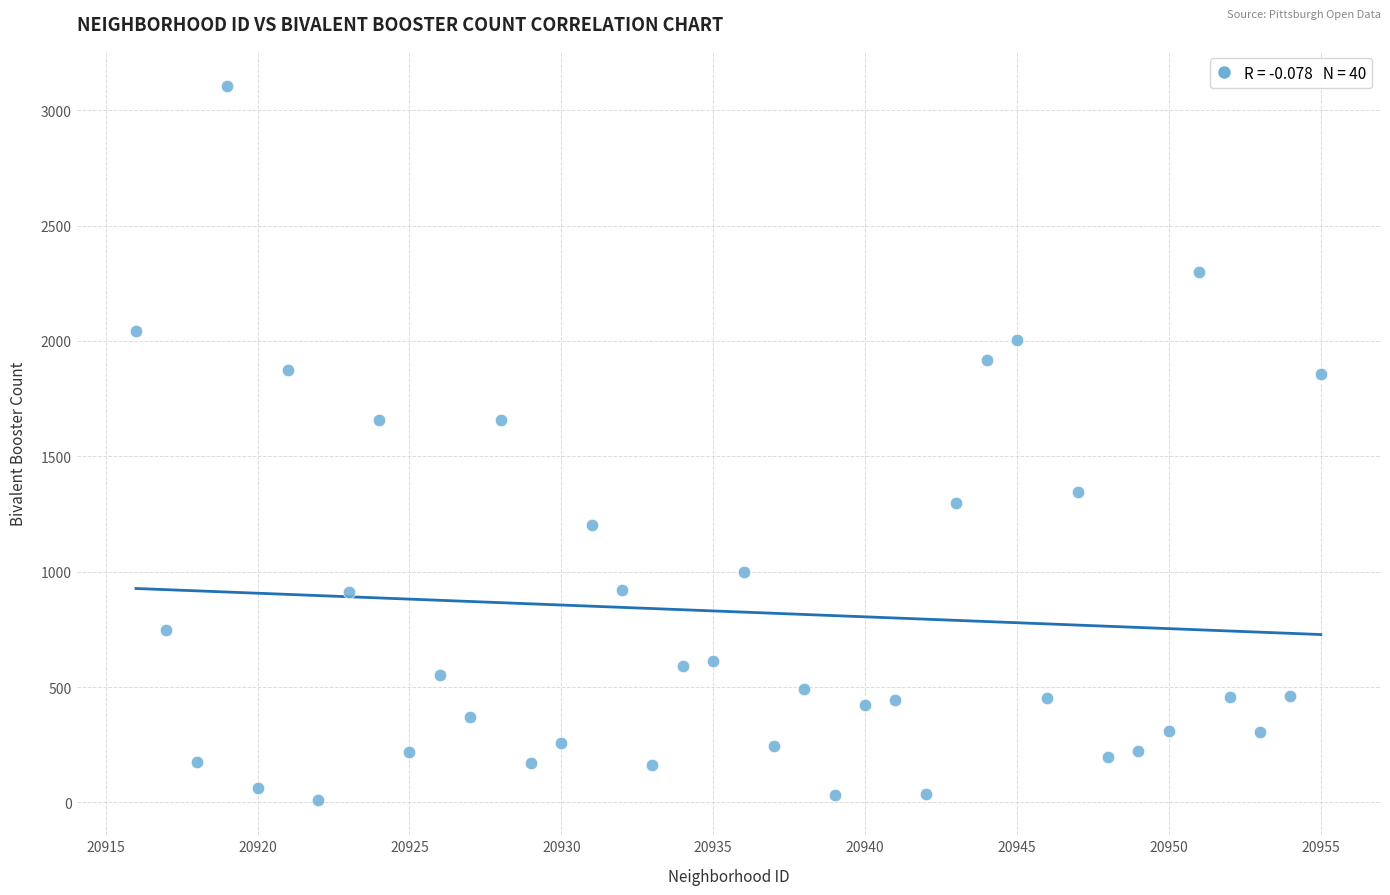

What is the range of Y values (max minus min)?

3091